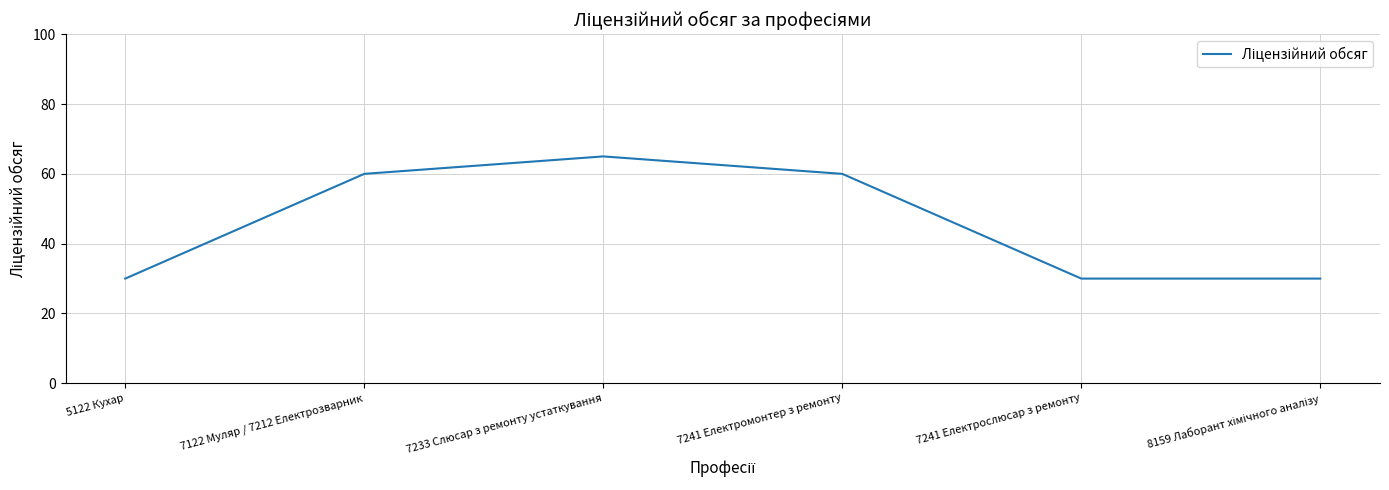

Which label corresponds to the largest value in the chart?

7233 Слюсар з ремонту устаткування